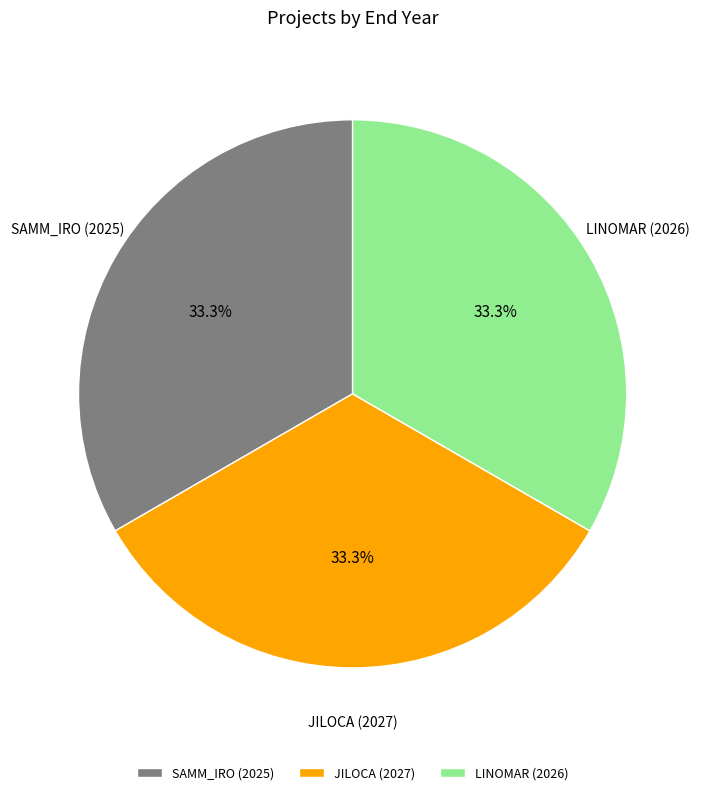

Is it true that LINOMAR (2026) is 42% of the pie?

False